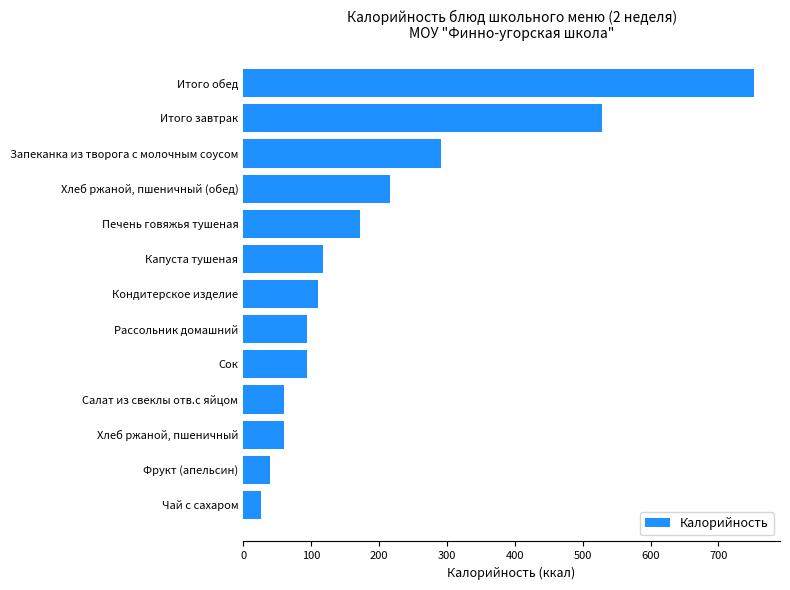

What is the minimum value shown in the chart?

26.8